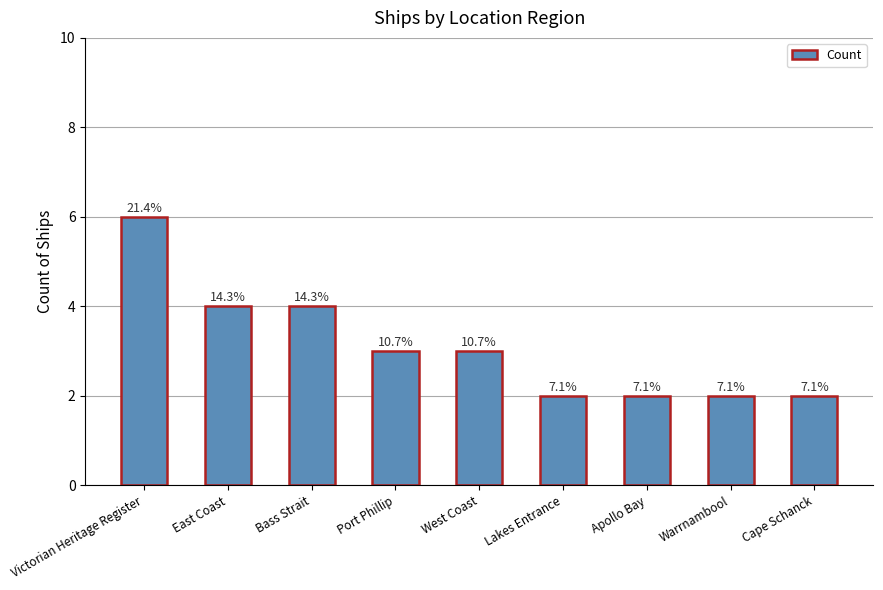

Are the bars grouped side by side (vs. stacked)?

No